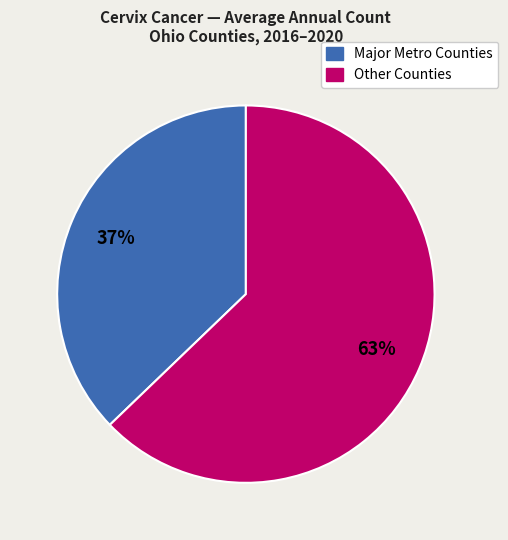

How many slices are in this pie chart?

2